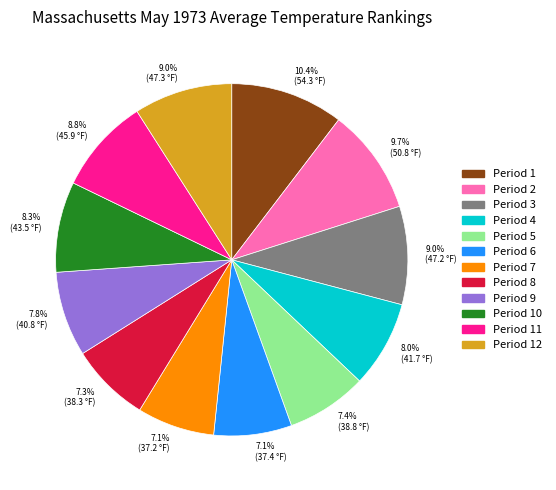

Does Period 4 represent more than half of the total?

No